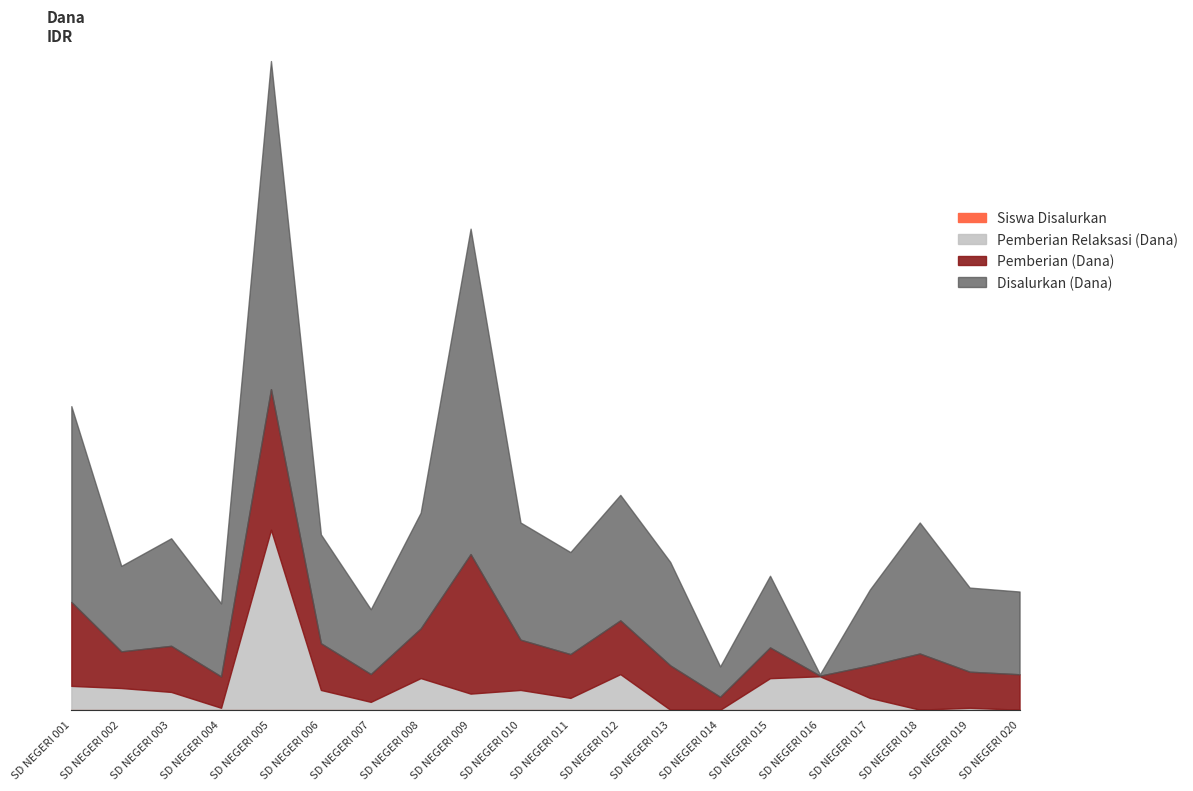

Does the chart display data point markers on the line(s)?

No